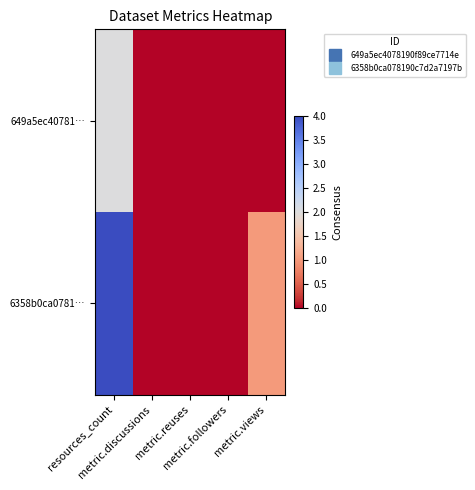

List the series in order of their overall mean, highest first.

6358b0ca0781…, 649a5ec40781…